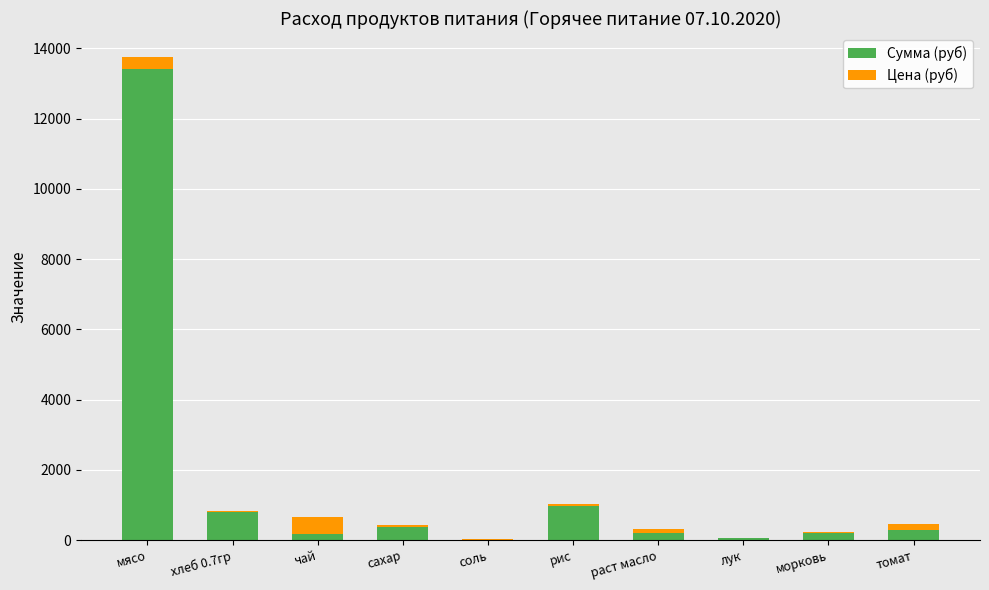

At which label does Сумма (руб) reach its peak?

мясо